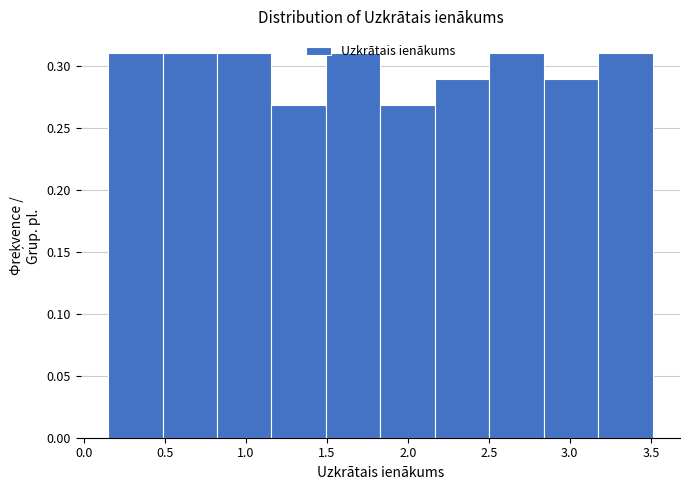

Reading left to right, list every bar in this chart as the range it spans on the x-axis followed by its height. Neither the bar edges nor the heights are printed on the chart, so give them approximately, as read against the axes.

0.15 to 0.50: 0.31
0.50 to 0.80: 0.31
0.80 to 1.15: 0.31
1.15 to 1.50: 0.27
1.50 to 1.85: 0.31
1.85 to 2.15: 0.27
2.15 to 2.50: 0.29
2.50 to 2.85: 0.31
2.85 to 3.20: 0.29
3.20 to 3.50: 0.31